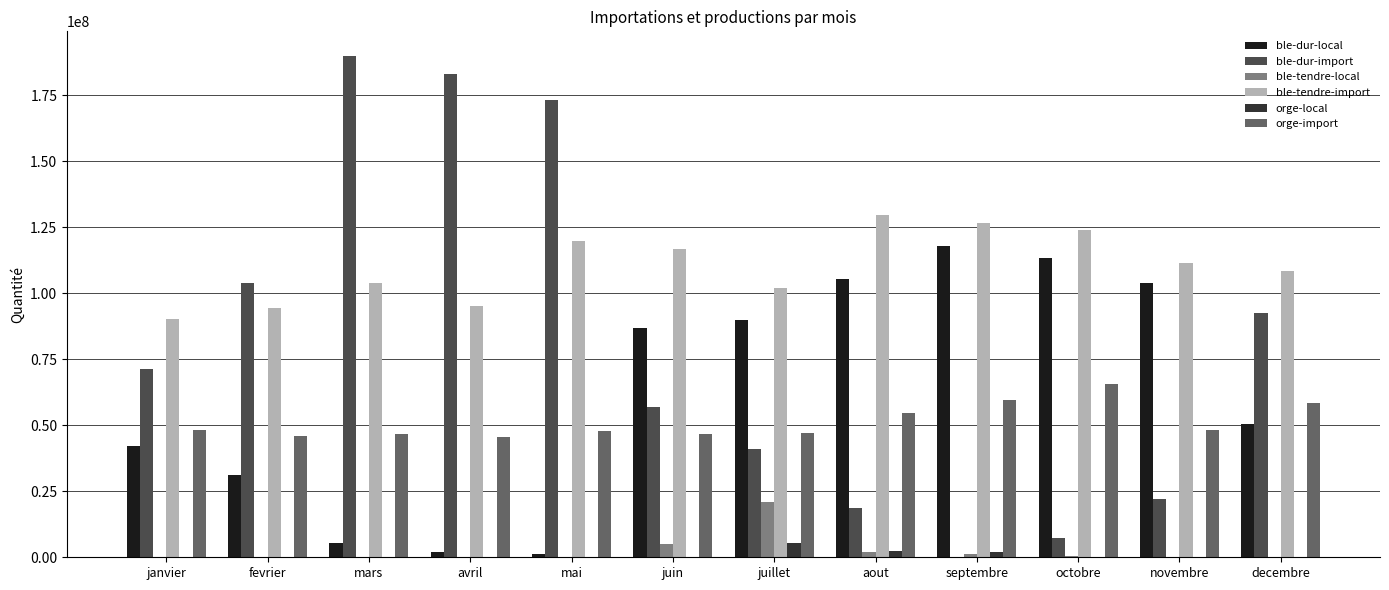

What is the greatest value displayed?

189715583.4